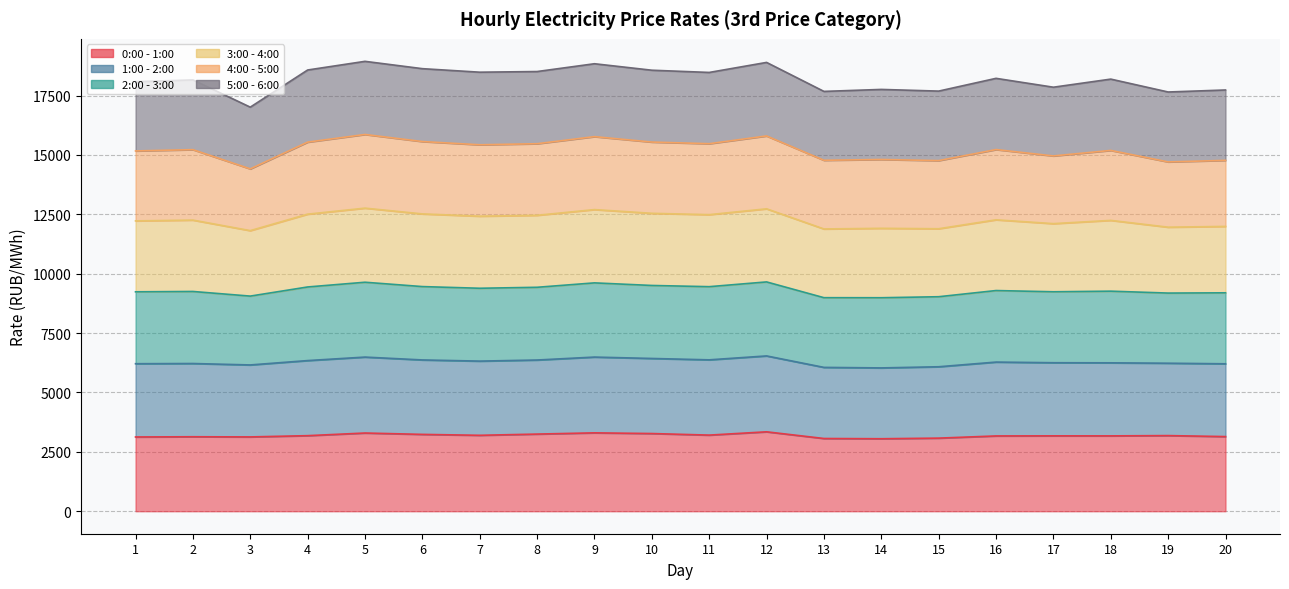

What is the total value across all series at 15?

17689.9